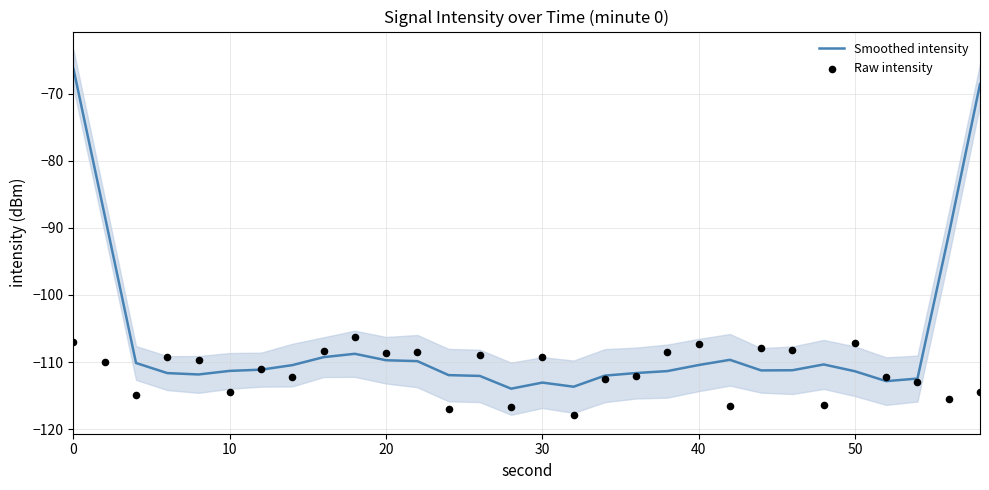

Which series has the widest spread of Y values?

Smoothed intensity